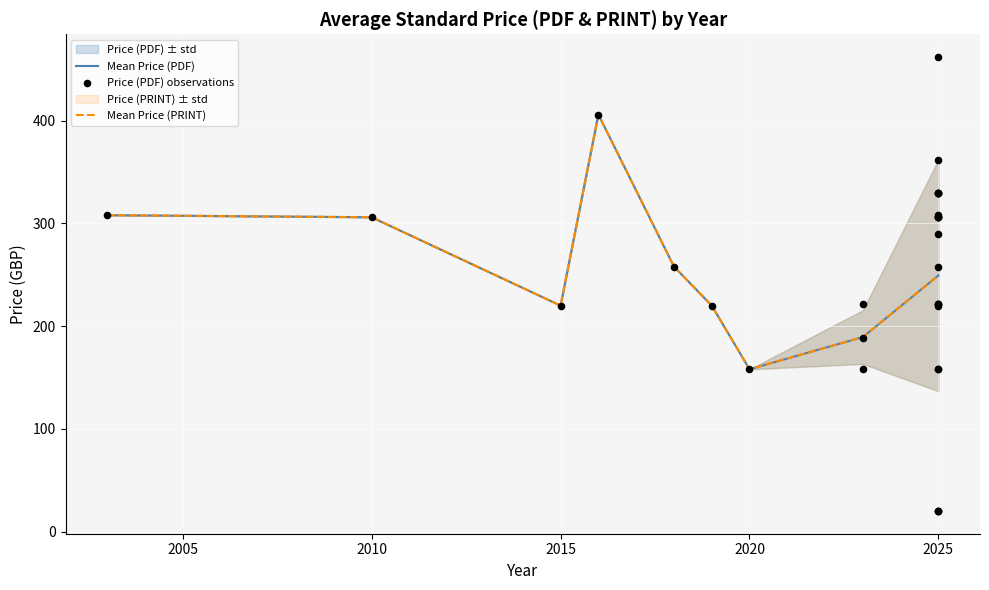

Which series has the widest spread of Y values?

Price (PDF)